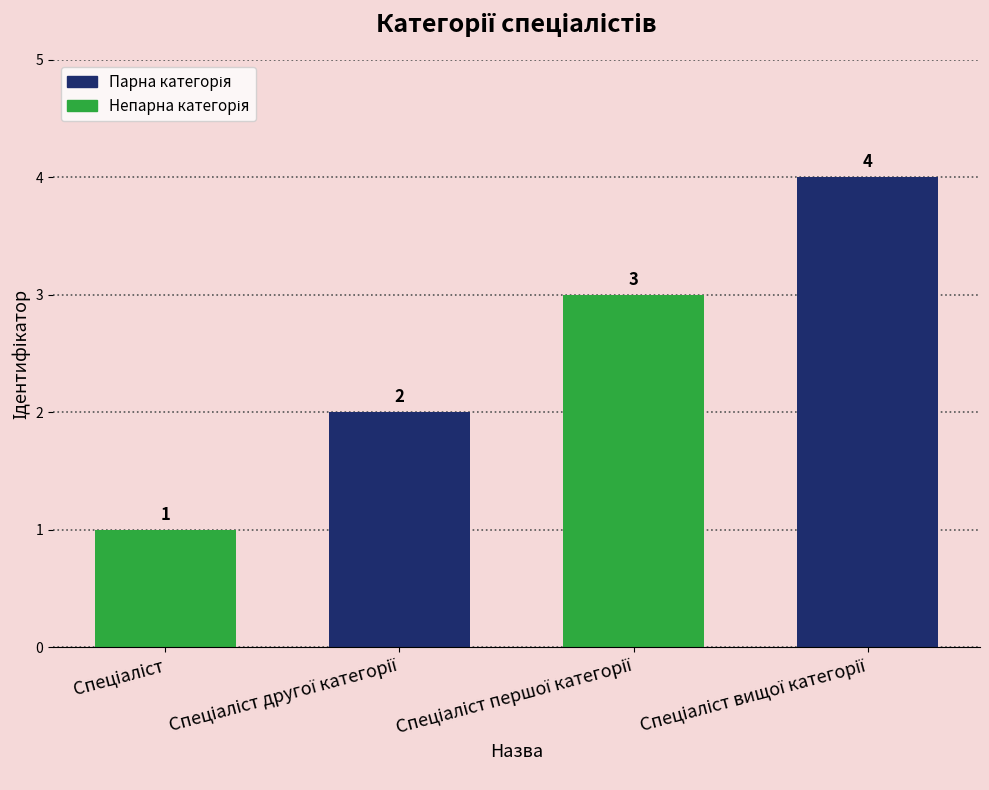

How many values are between 2 and 4?

3